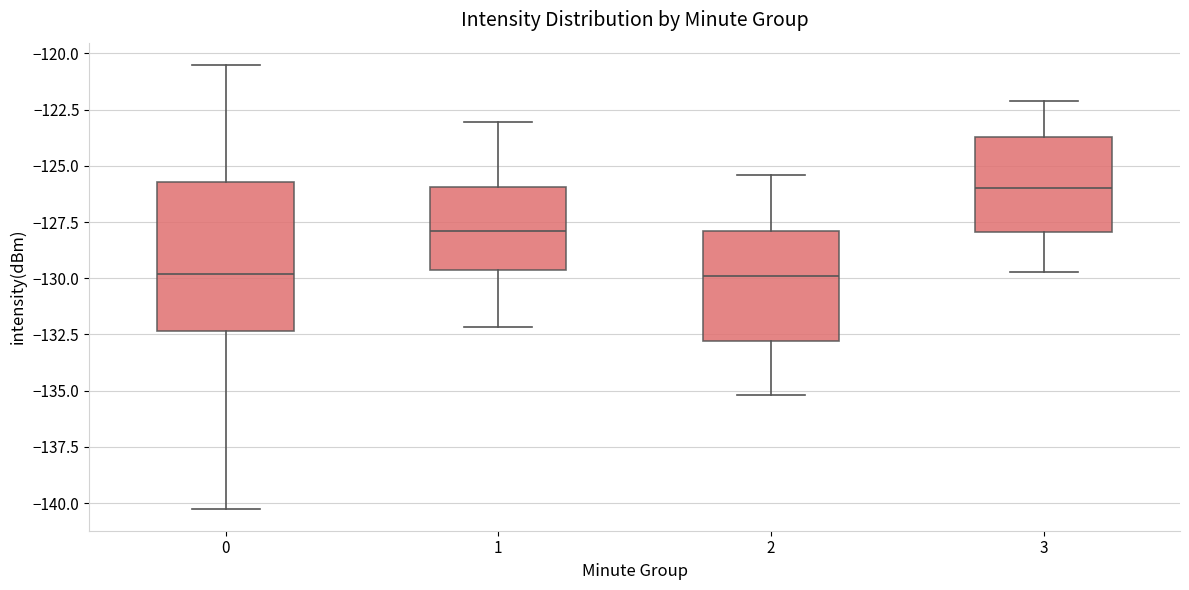

Reading left to right, read every box against the y-axis: the position of its median line, the range the box covers, and the ends of its whiskers. The values are not printed on the chart, so give them approximately, as read against the axis.

0: median -130.0, box -132.5 to -125.5, whiskers -140.0 to -120.5
1: median -128.0, box -129.5 to -126.0, whiskers -132.0 to -123.0
2: median -130.0, box -133.0 to -128.0, whiskers -135.0 to -125.5
3: median -126.0, box -128.0 to -123.5, whiskers -129.5 to -122.0